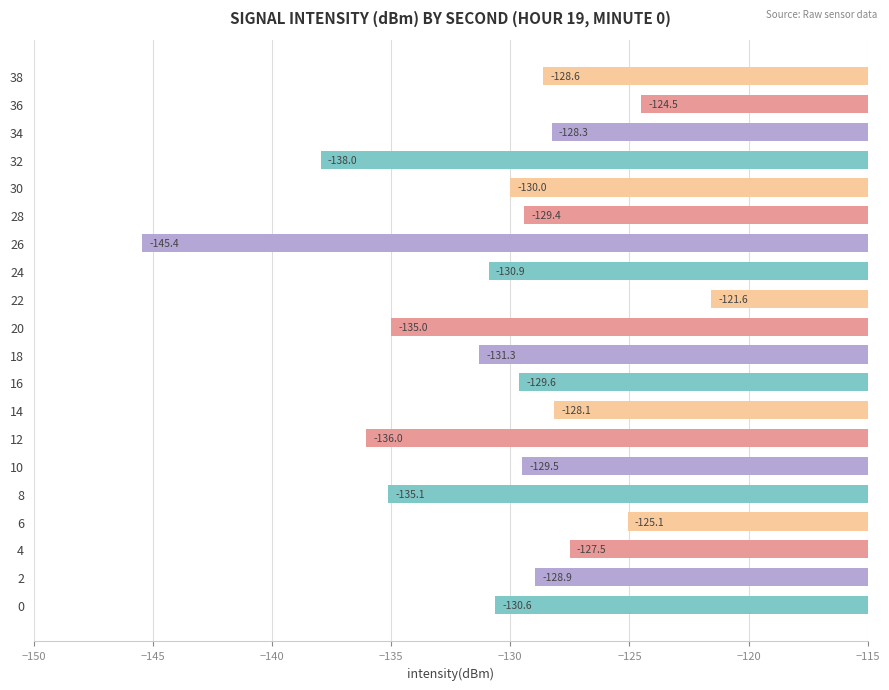

What is the difference between the second highest and minimum values?

20.9